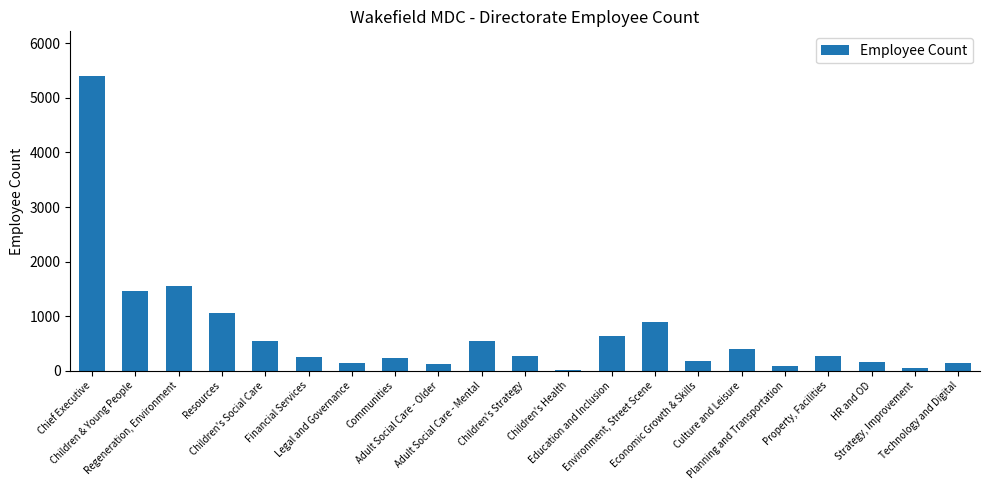

Where does the data first go above 263?

Chief Executive